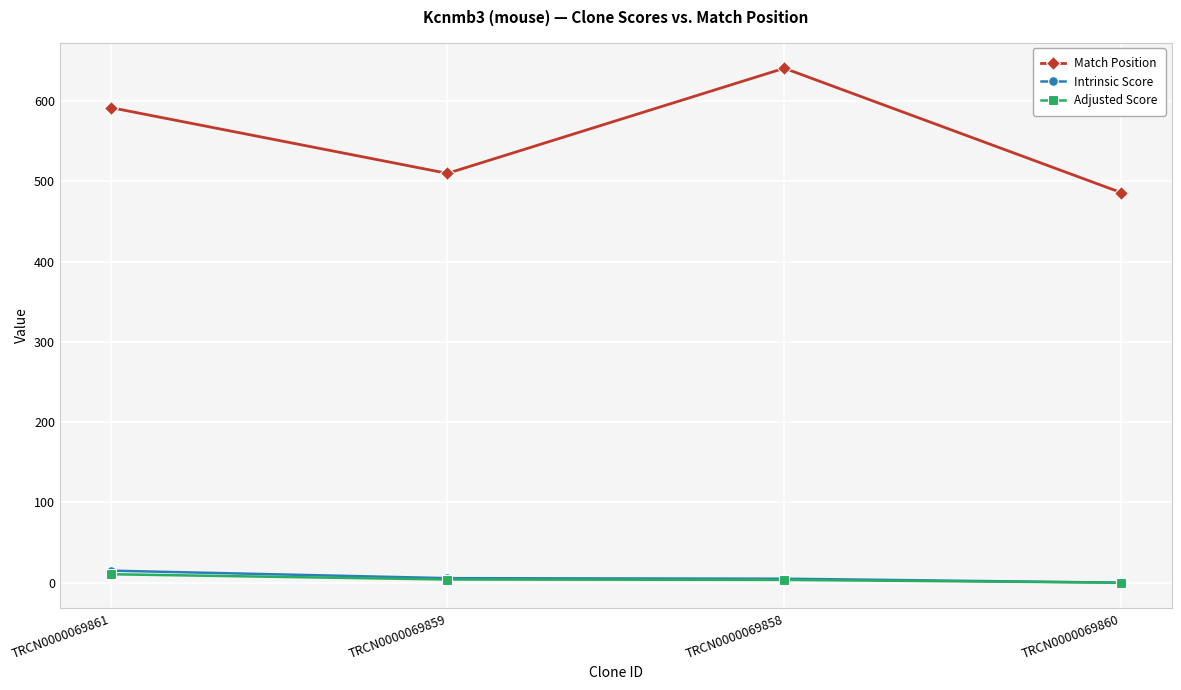

Which series has the largest range (max minus min)?

Match Position